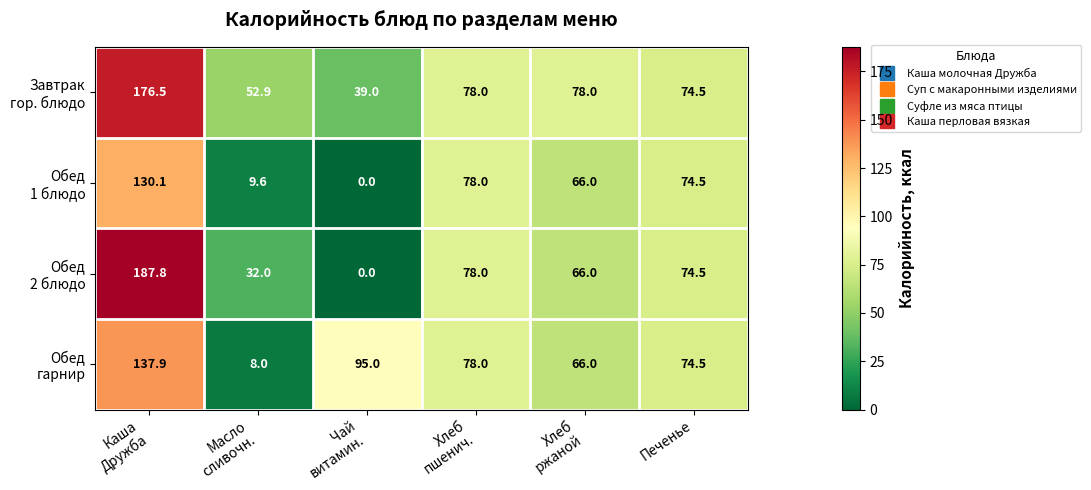

How many data points does each series have?

6